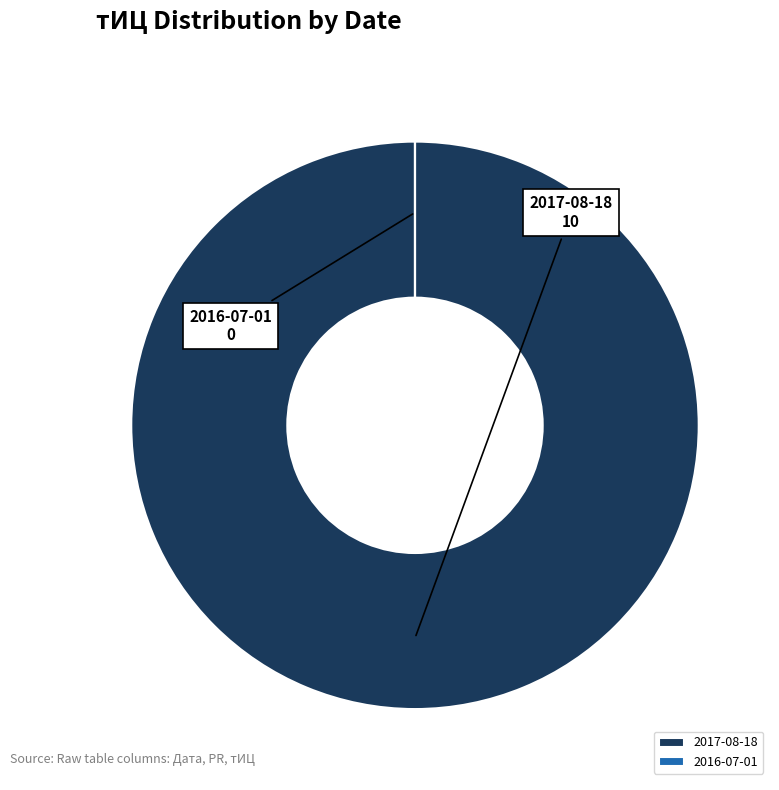

Which slice represents more than half of the pie?

2017-08-18